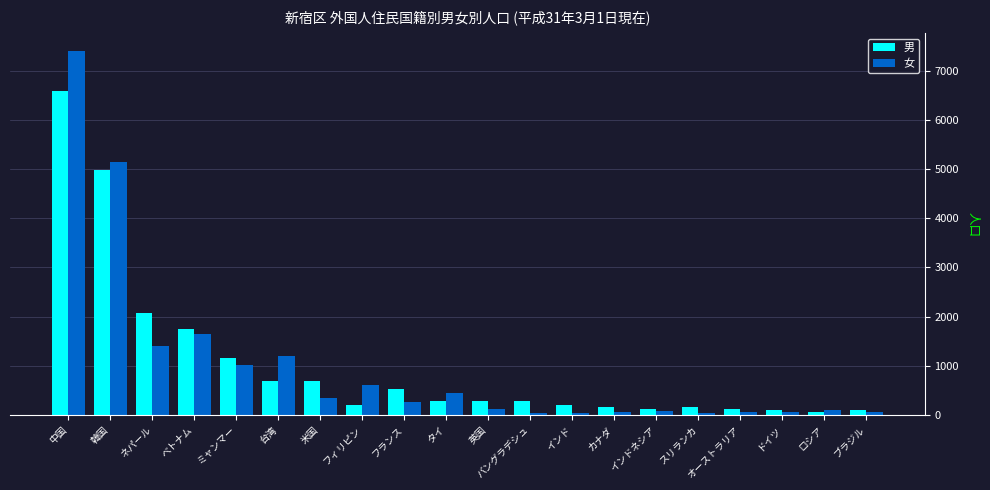

Between ベトナム and 米国, which series saw the biggest shift?

女